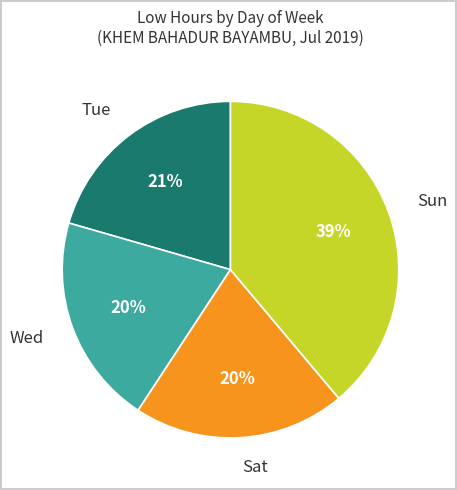

True or false: Sat accounts for 20% of the total.

True